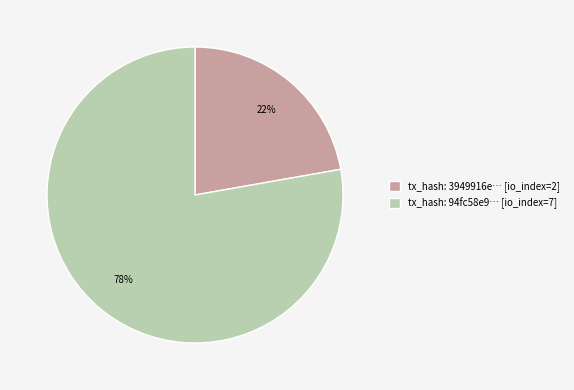

Is the sum of tx_hash: 94fc58e9… [io_index=7] and tx_hash: 3949916e… [io_index=2] greater than half?

Yes